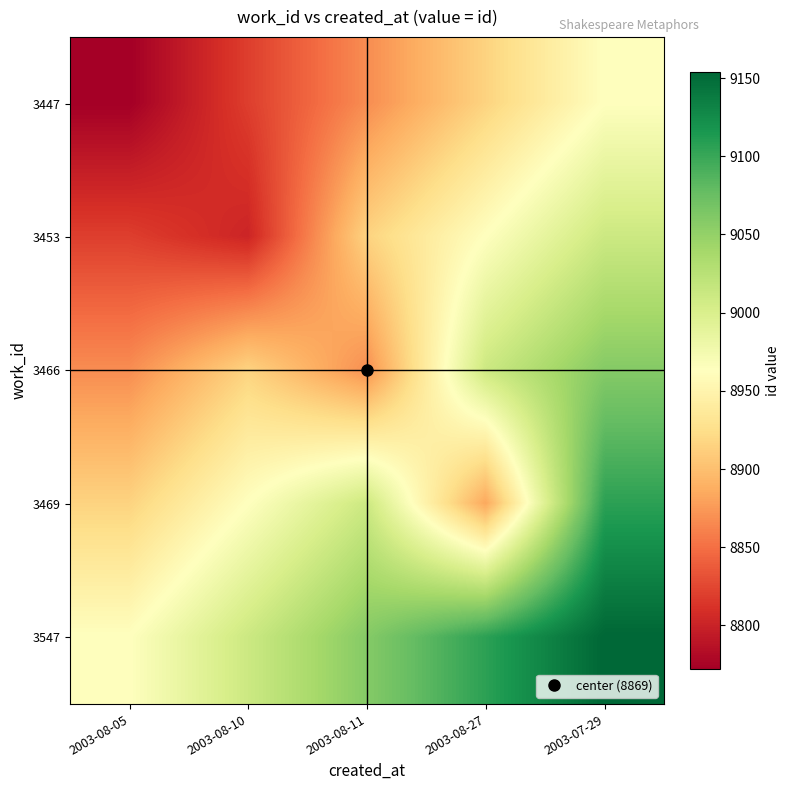

Reading right to left, extract all data points from this chart.

3447: 2003-07-29=8963.0	2003-08-27=8915.2	2003-08-11=8867.5	2003-08-10=8819.8	2003-08-05=8772.0
3453: 2003-07-29=9010.8	2003-08-27=8963.0	2003-08-11=8915.2	2003-08-10=8802.0	2003-08-05=8819.8
3466: 2003-07-29=9058.5	2003-08-27=9010.8	2003-08-11=8869.0	2003-08-10=8915.2	2003-08-05=8867.5
3469: 2003-07-29=9106.2	2003-08-27=8884.0	2003-08-11=9010.8	2003-08-10=8963.0	2003-08-05=8915.2
3547: 2003-07-29=9154.0	2003-08-27=9106.2	2003-08-11=9058.5	2003-08-10=9010.8	2003-08-05=8963.0